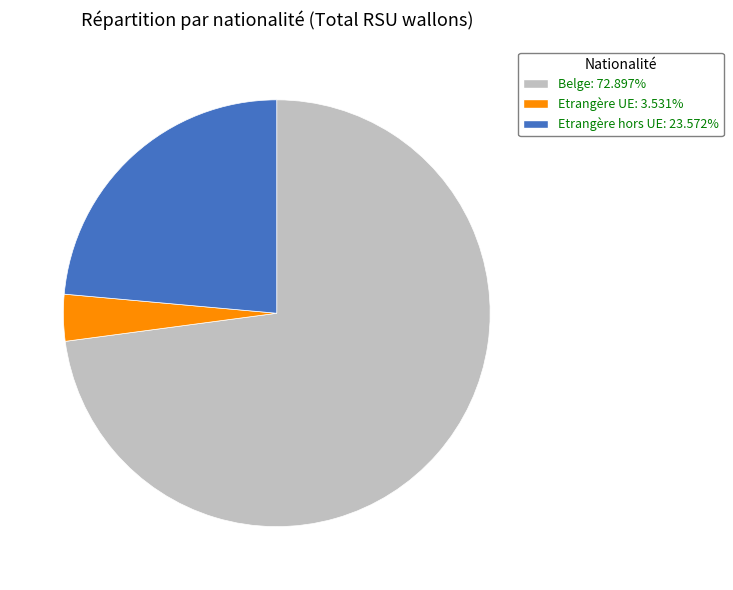

Which slice is the largest?

Belge